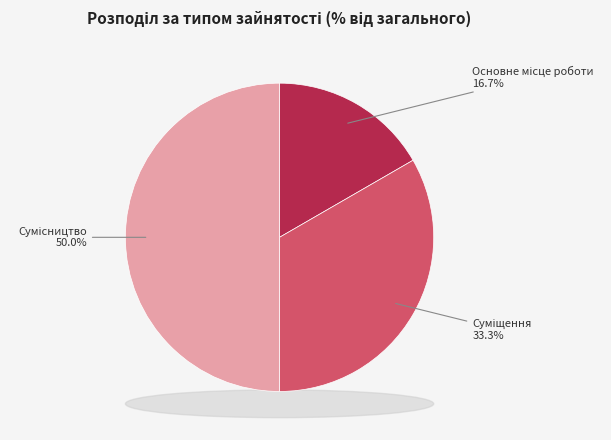

Combined, what portion of the pie is Сумісництво and Основне місце роботи?

66.7%